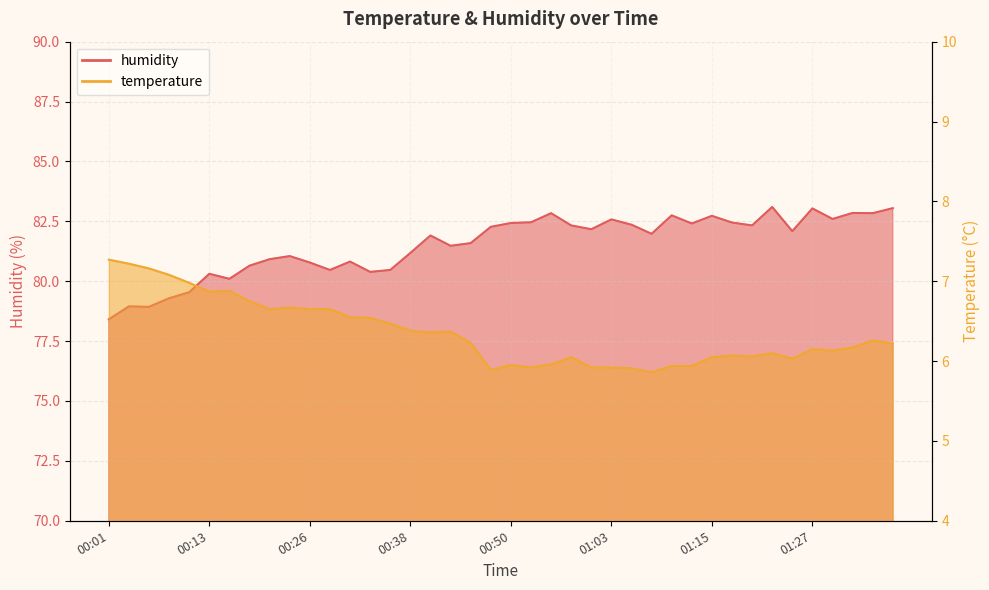

True or false: humidity and temperature cross at least once.

False